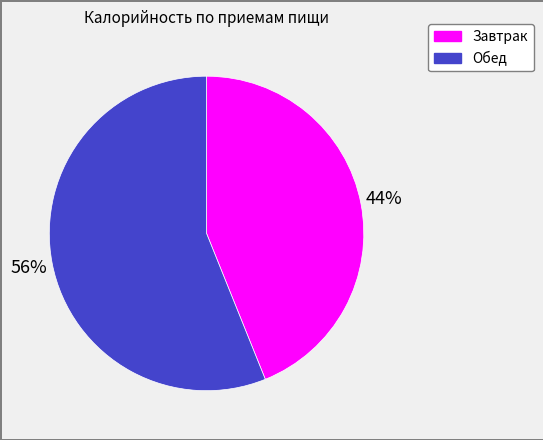

What is the smallest slice in the pie chart?

Завтрак